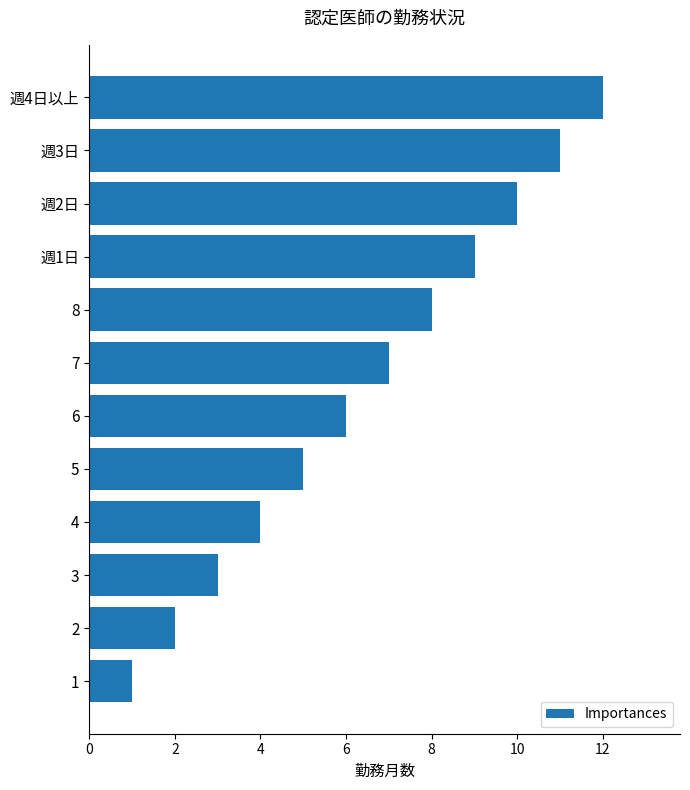

Reading bottom to top, extract all data points from this chart.

1=1	2=2	3=3	4=4	5=5	6=6	7=7	8=8	週1日=9	週2日=10	週3日=11	週4日以上=12